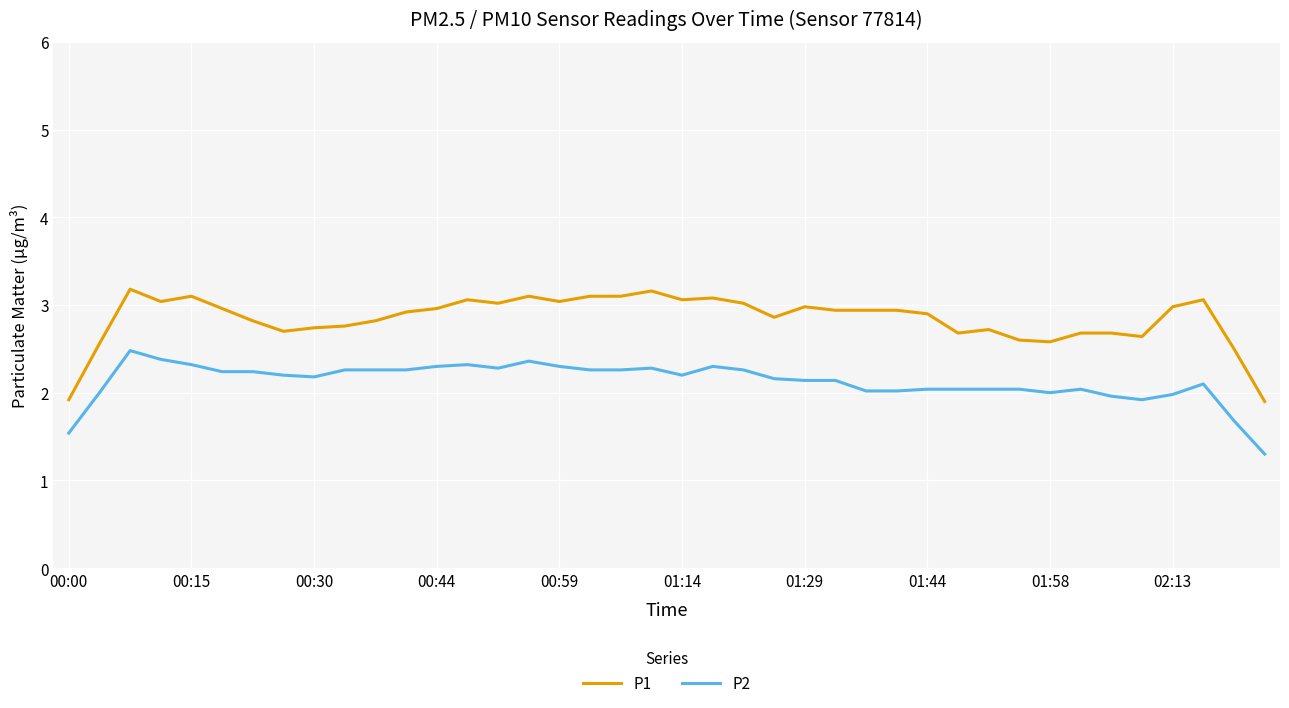

What is the average value of the P2 series?

2.1